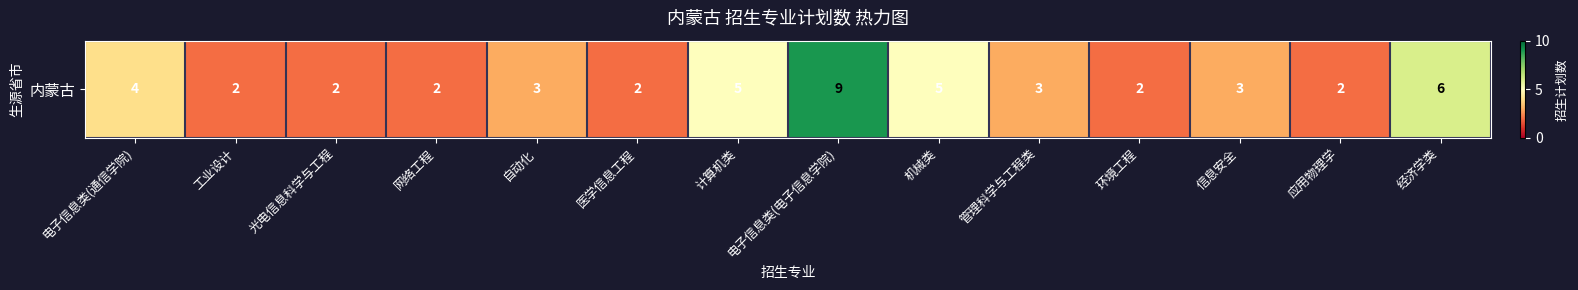

What is the minimum value shown in the chart?

2